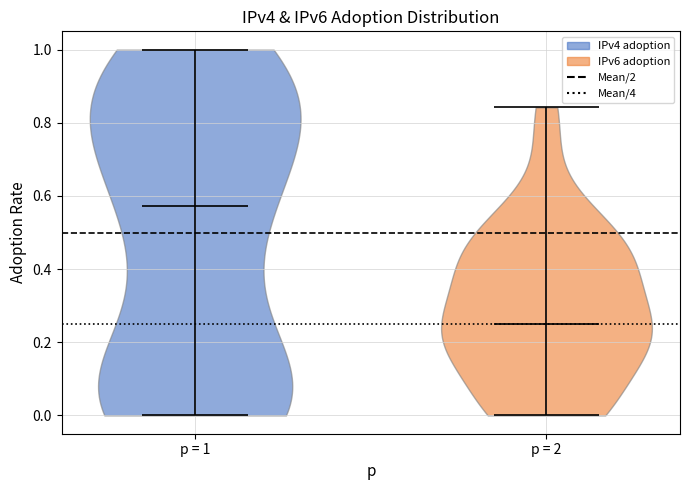

Which violin has the highest median line?

p = 1